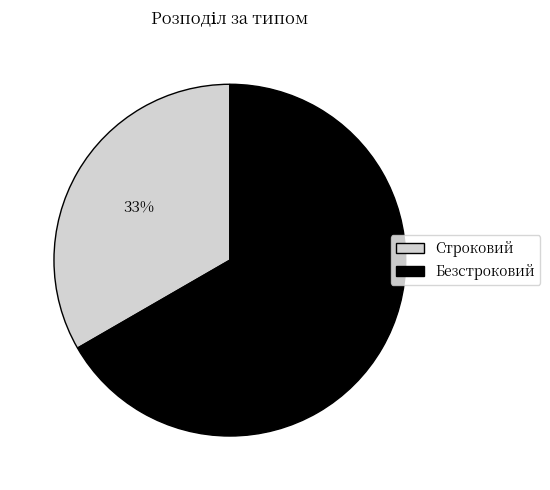

How many slices are in this pie chart?

2